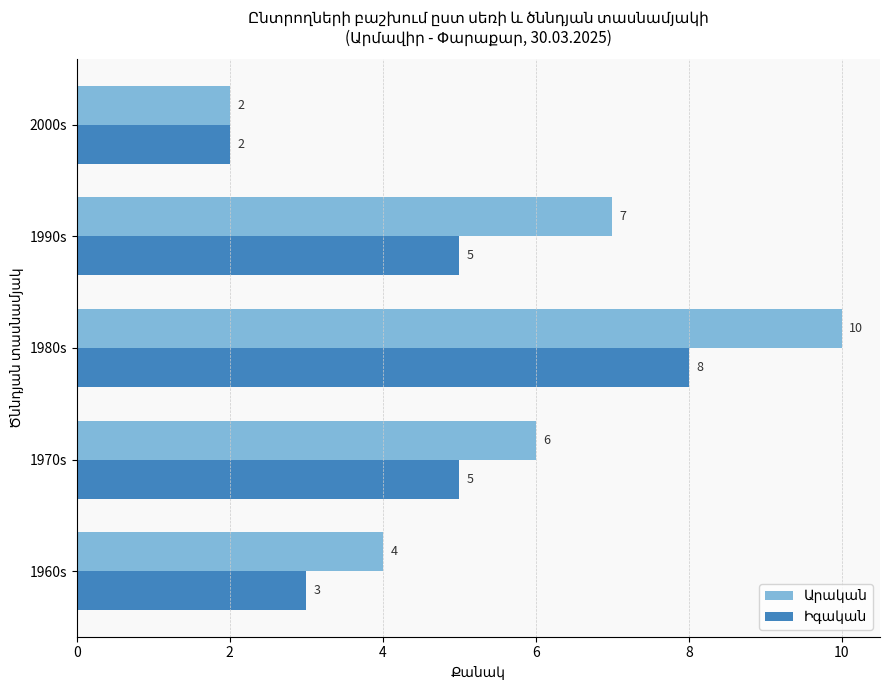

Which label corresponds to the largest value in the chart?

1980s